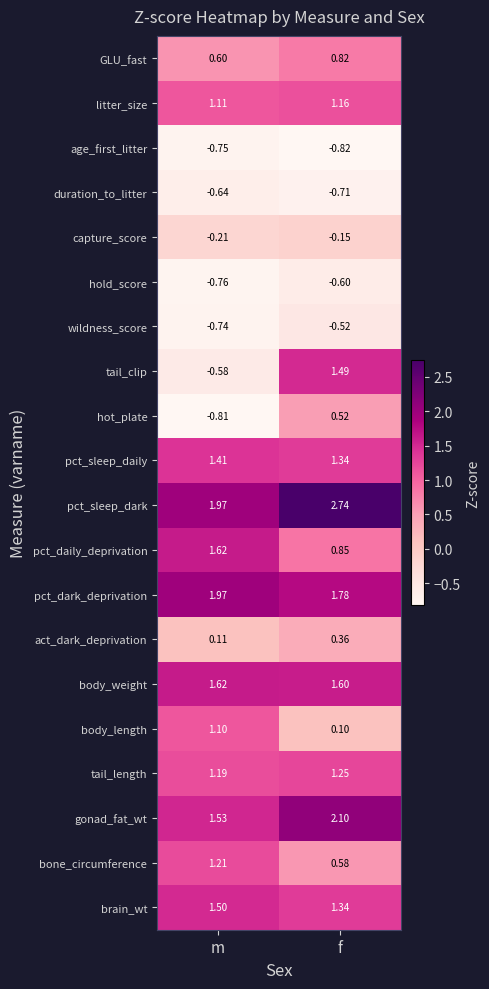

Where is pct_dark_deprivation nearest to the value 1?

f